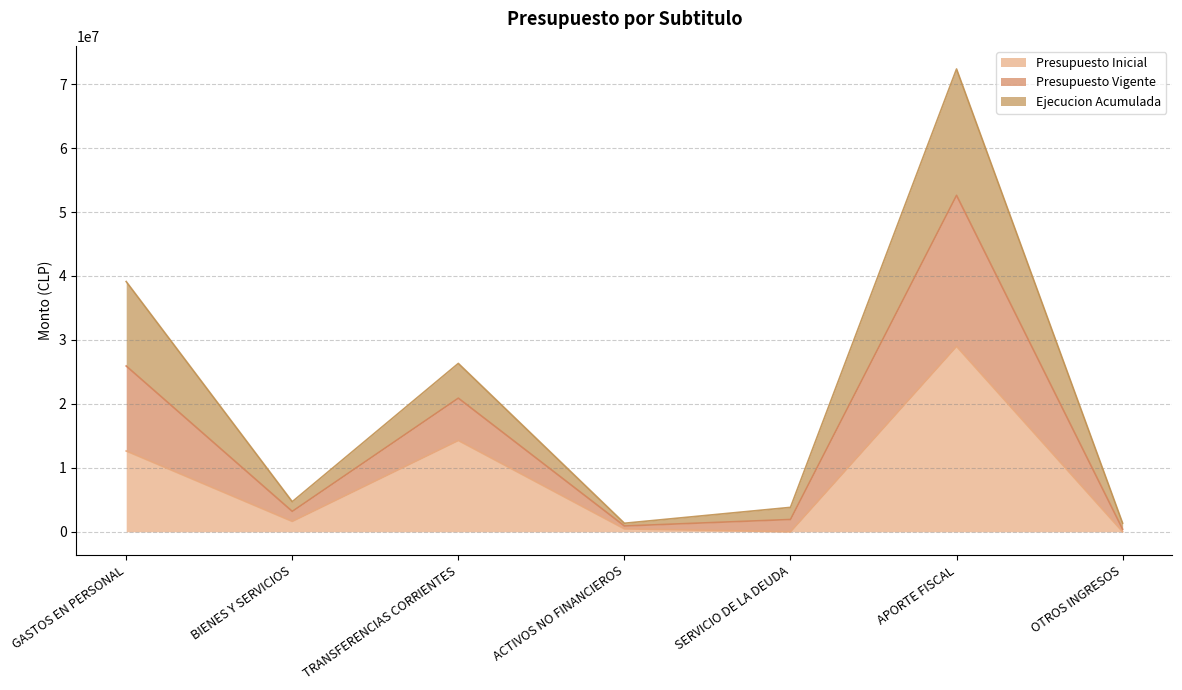

At which category is the sum across all series the highest?

APORTE FISCAL